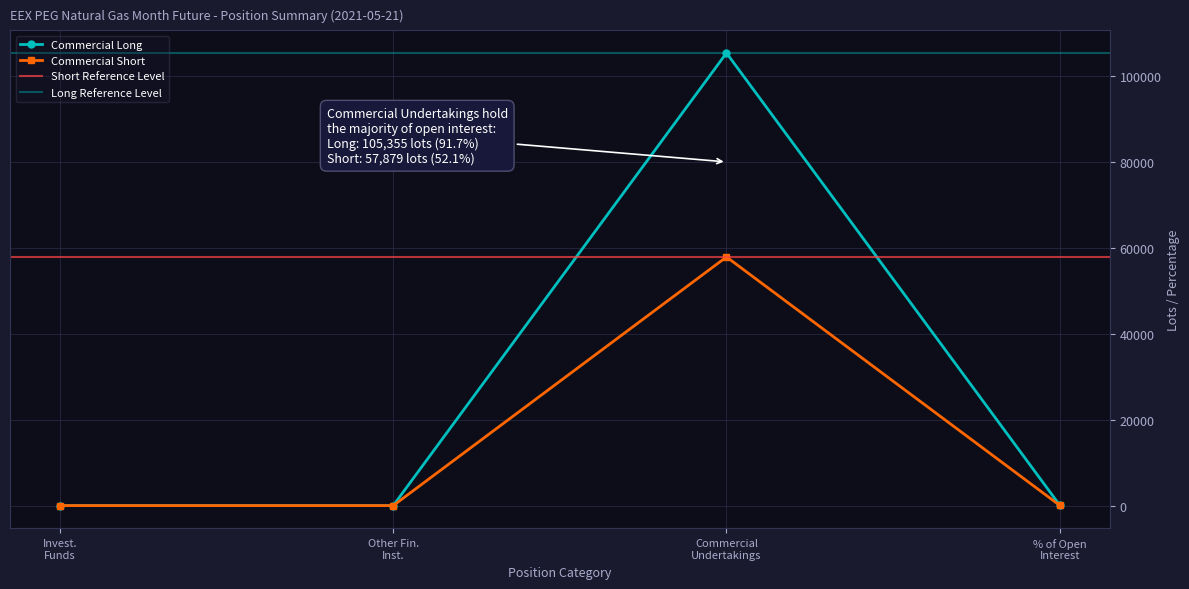

True or false: Commercial Long has more than 1 points higher than both neighbors.

False